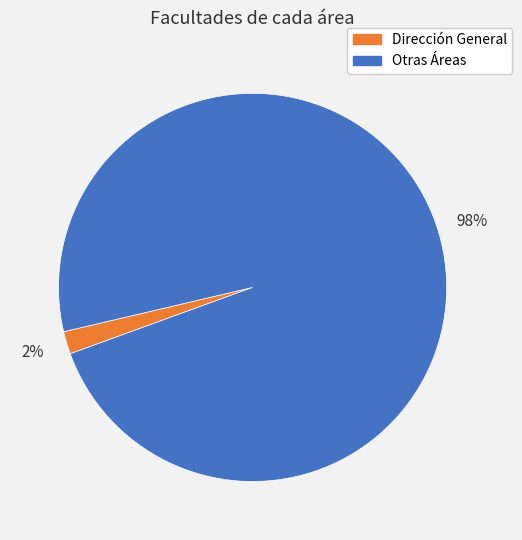

Which category has the biggest portion of the pie?

Otras Áreas